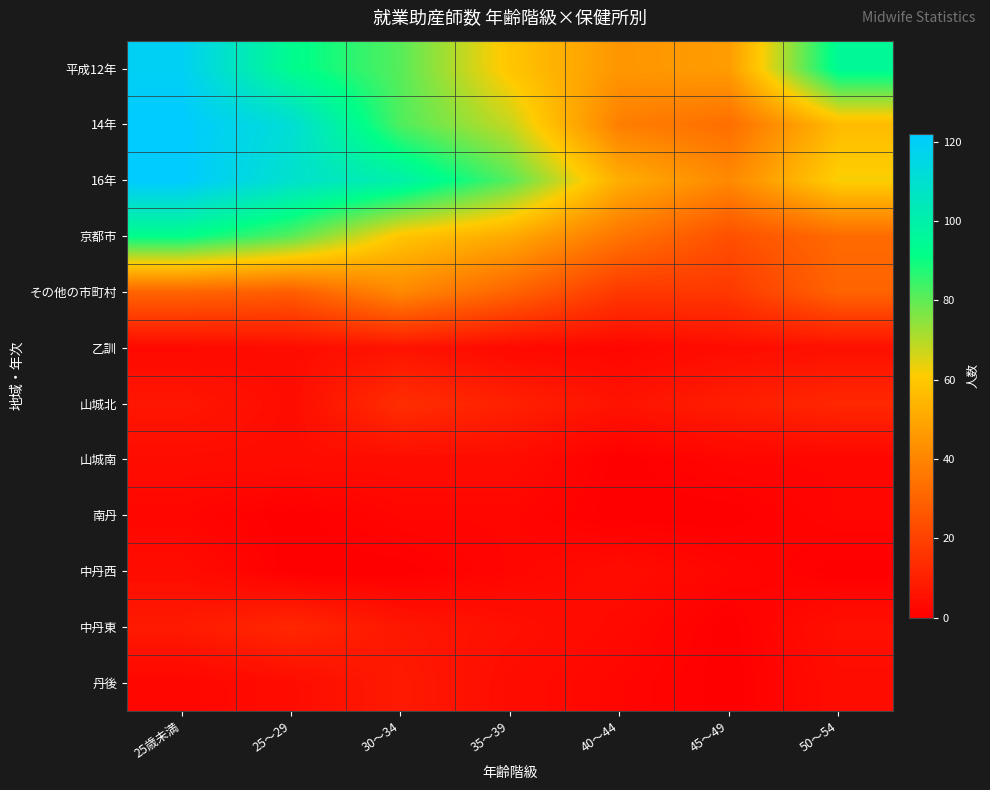

At which category is the sum across all series the highest?

25歳未満